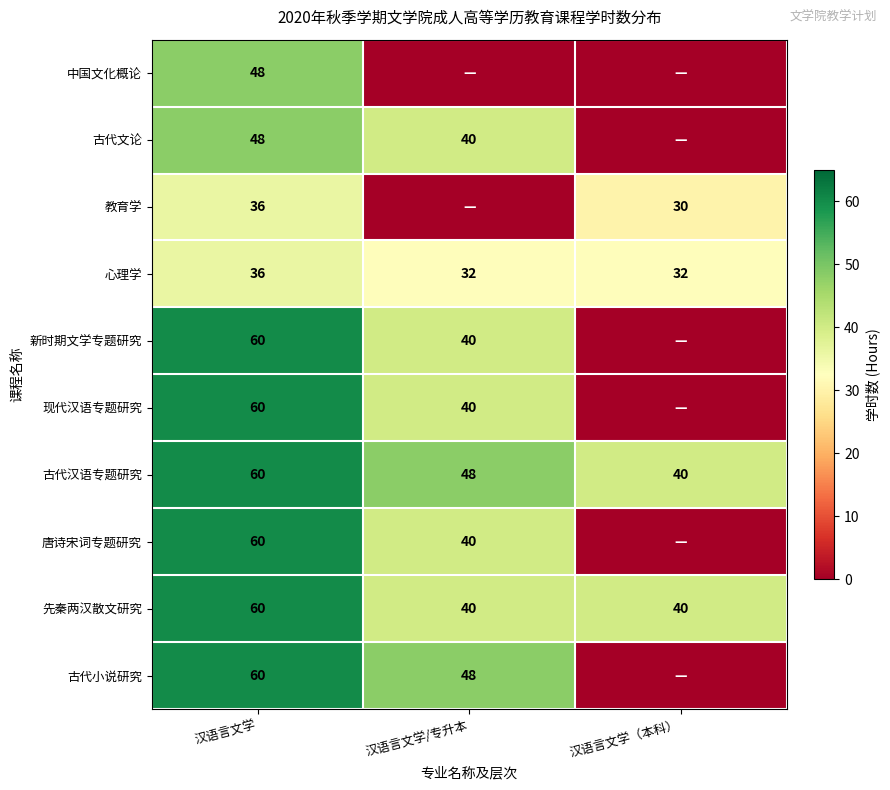

What is the average value of the 心理学 series?

33